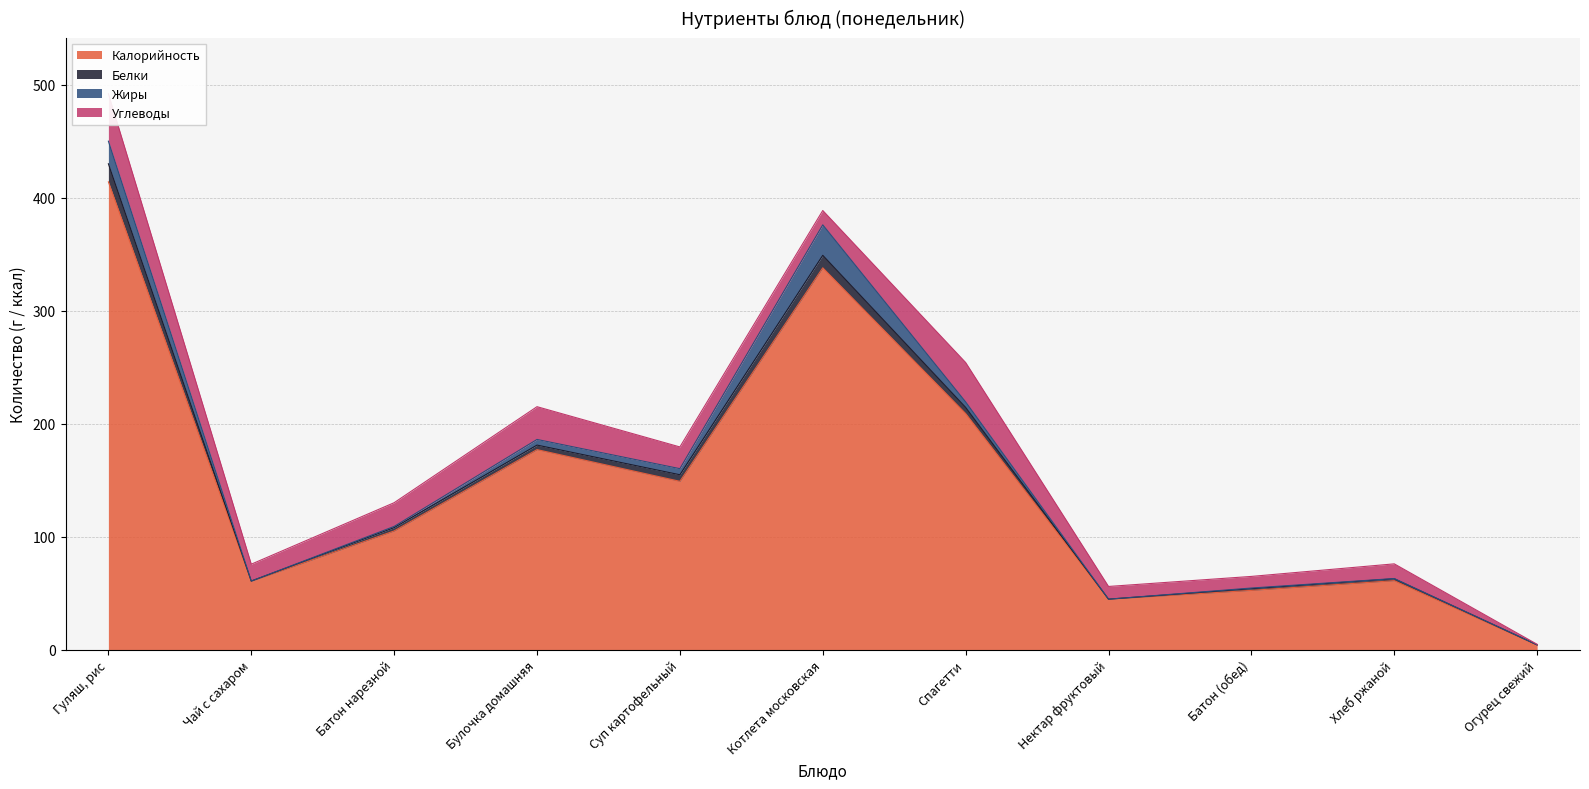

What are all the series names shown in the legend?

Калорийность, Белки, Жиры, Углеводы